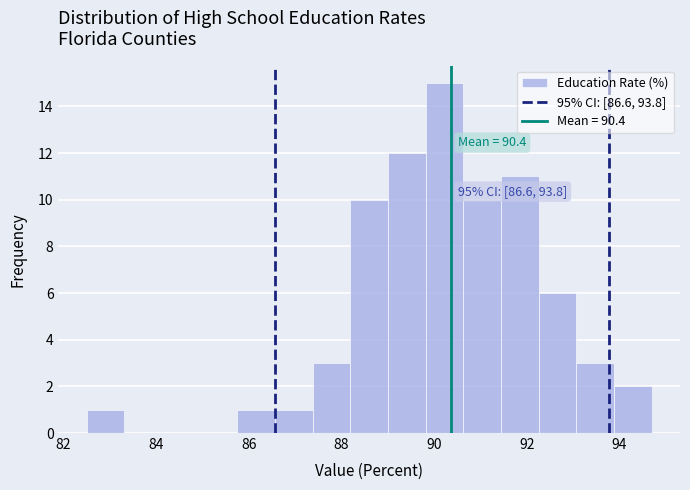

Over which range of the x-axis is the bar tallest?

89.8 to 90.6